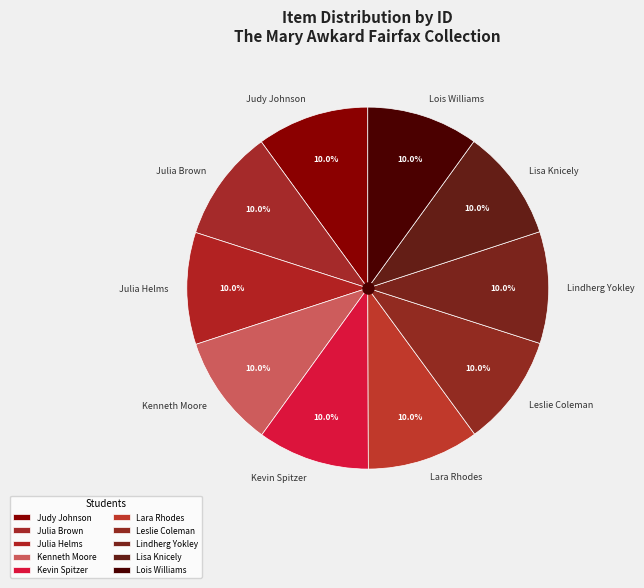

Is it true that Kenneth Moore is 1% of the pie?

False